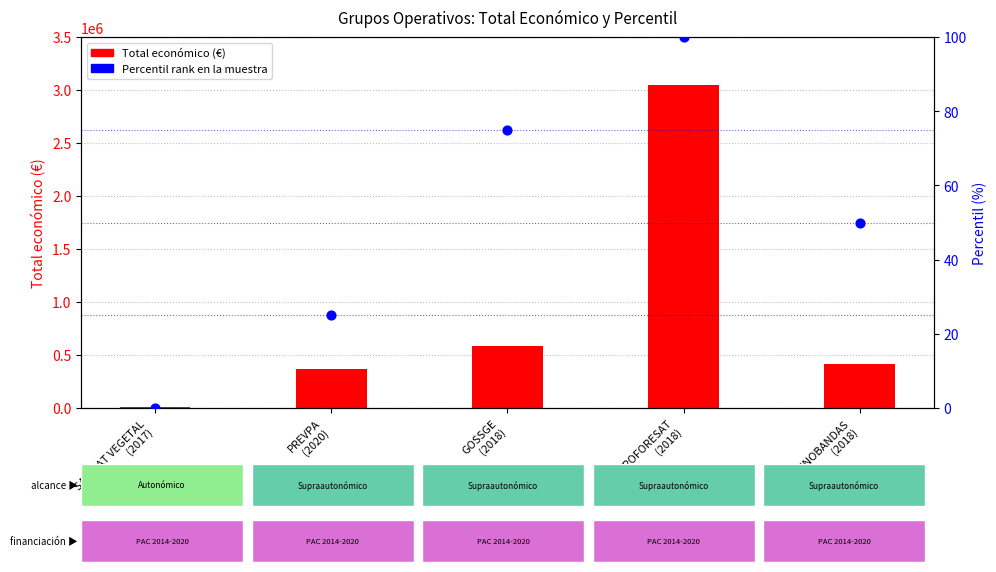

Which series has the largest Y range (max minus min)?

Total económico